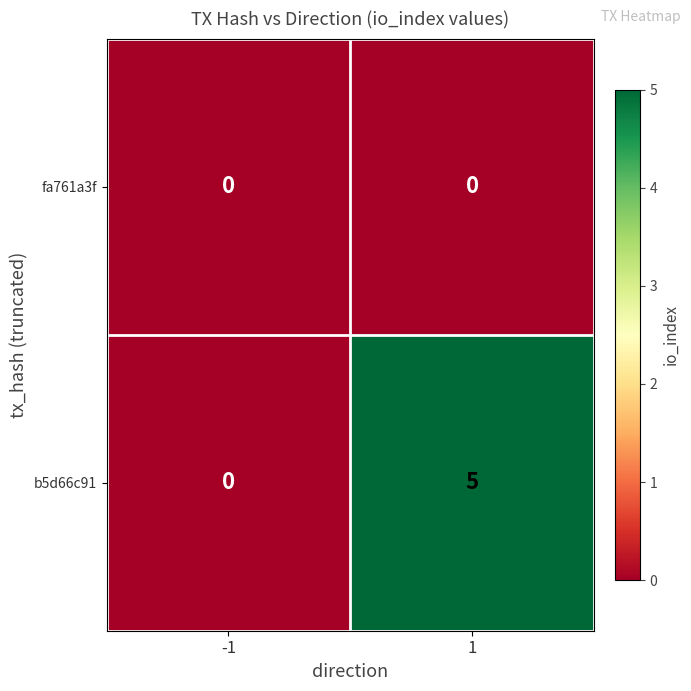

The b5d66c91 series shows 8 at 1. True or false?

False